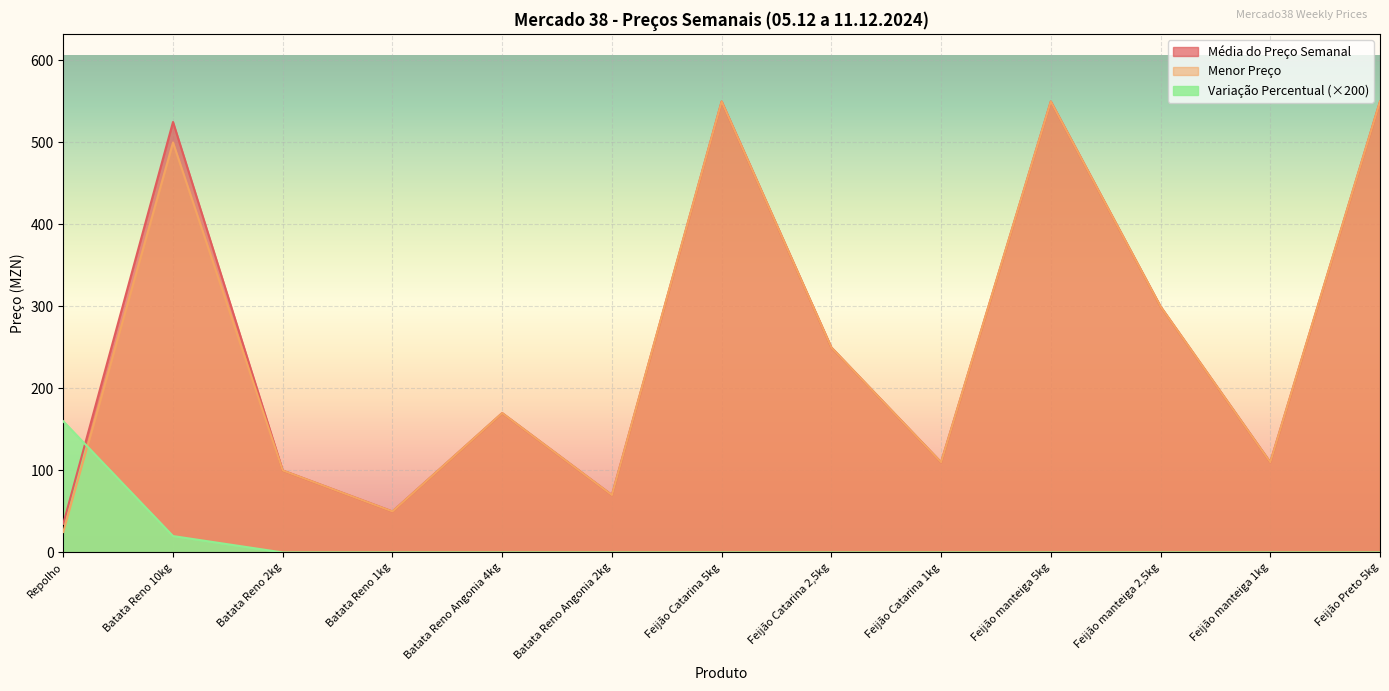

True or false: Variação Percentual has a value of 236 at Repolho.

False